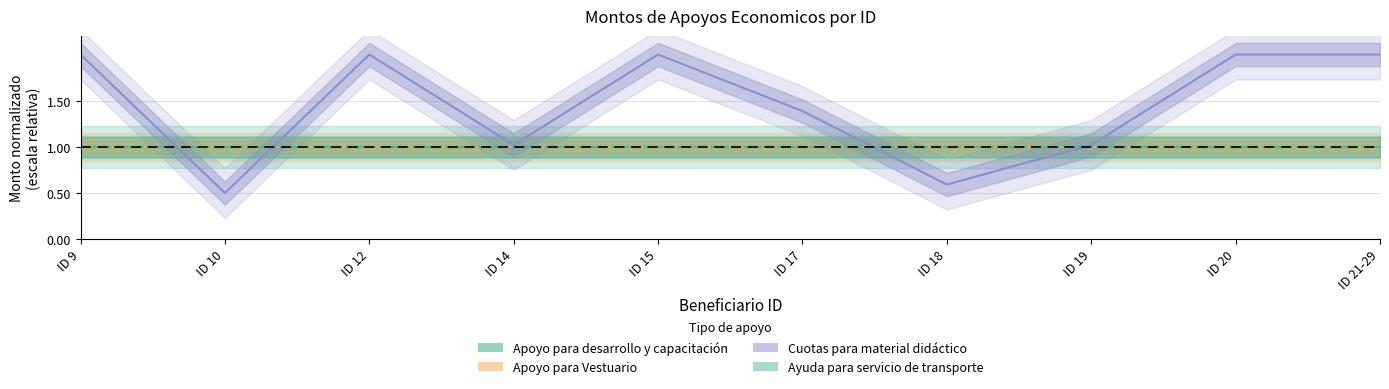

Is it true that Apoyo para Vestuario equals 1.0 at ID 17?

True